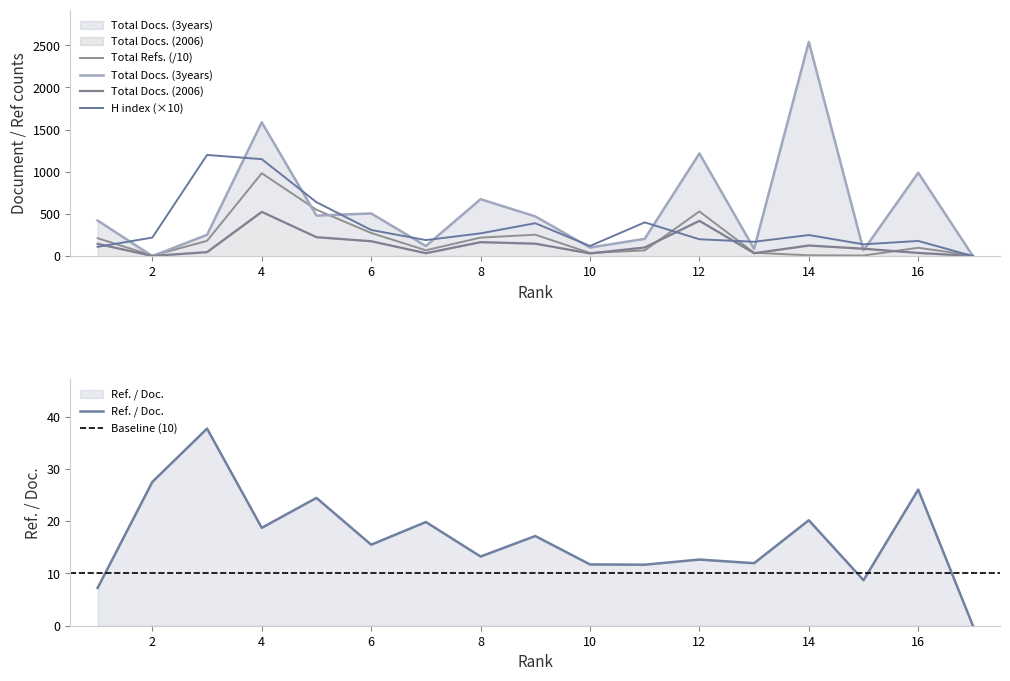

What is the difference between the Total Docs. (3years) values at 12 and 16?

229.0